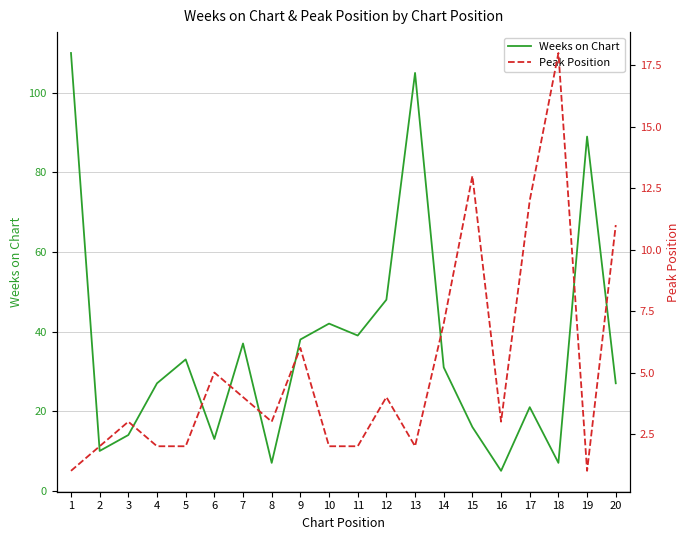

Reading left to right, what are all the values shown in this chart?

Weeks on Chart: 110	10	14	27	33	13	37	7	38	42	39	48	105	31	16	5	21	7	89	27
Peak Position: 1	2	3	2	2	5	4	3	6	2	2	4	2	7	13	3	12	18	1	11